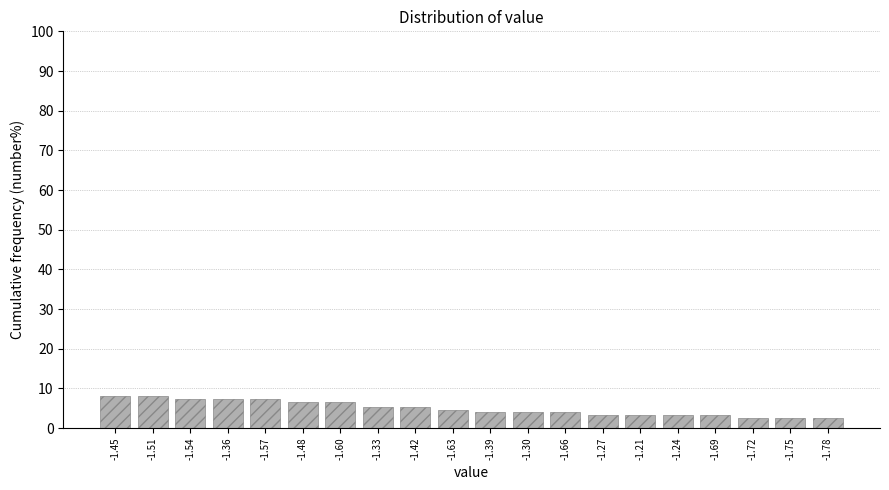

Reading left to right, transcribe all the data shown in this chart.

-1.45=8.0	-1.51=8.0	-1.54=7.3	-1.36=7.3	-1.57=7.3	-1.48=6.7	-1.60=6.7	-1.33=5.3	-1.42=5.3	-1.63=4.7	-1.39=4.0	-1.30=4.0	-1.66=4.0	-1.27=3.3	-1.21=3.3	-1.24=3.3	-1.69=3.3	-1.72=2.7	-1.75=2.7	-1.78=2.7